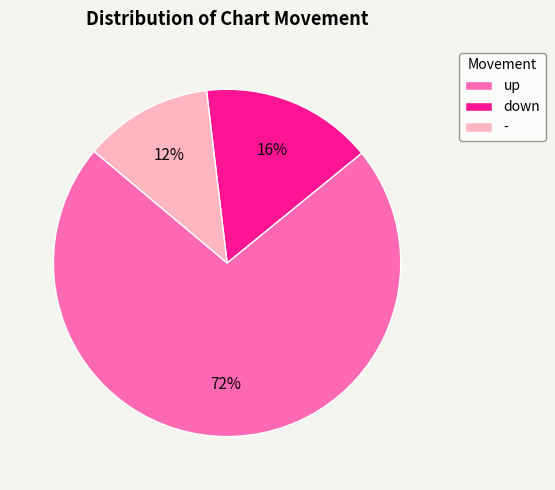

Count the number of slices in the pie.

3